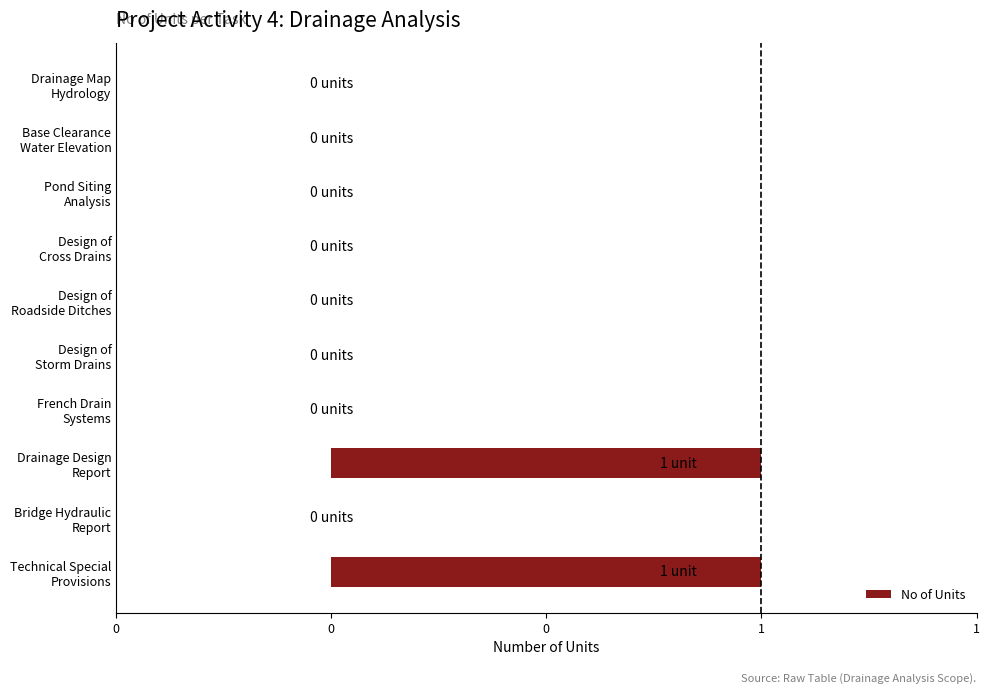

Are the bars horizontal?

Yes